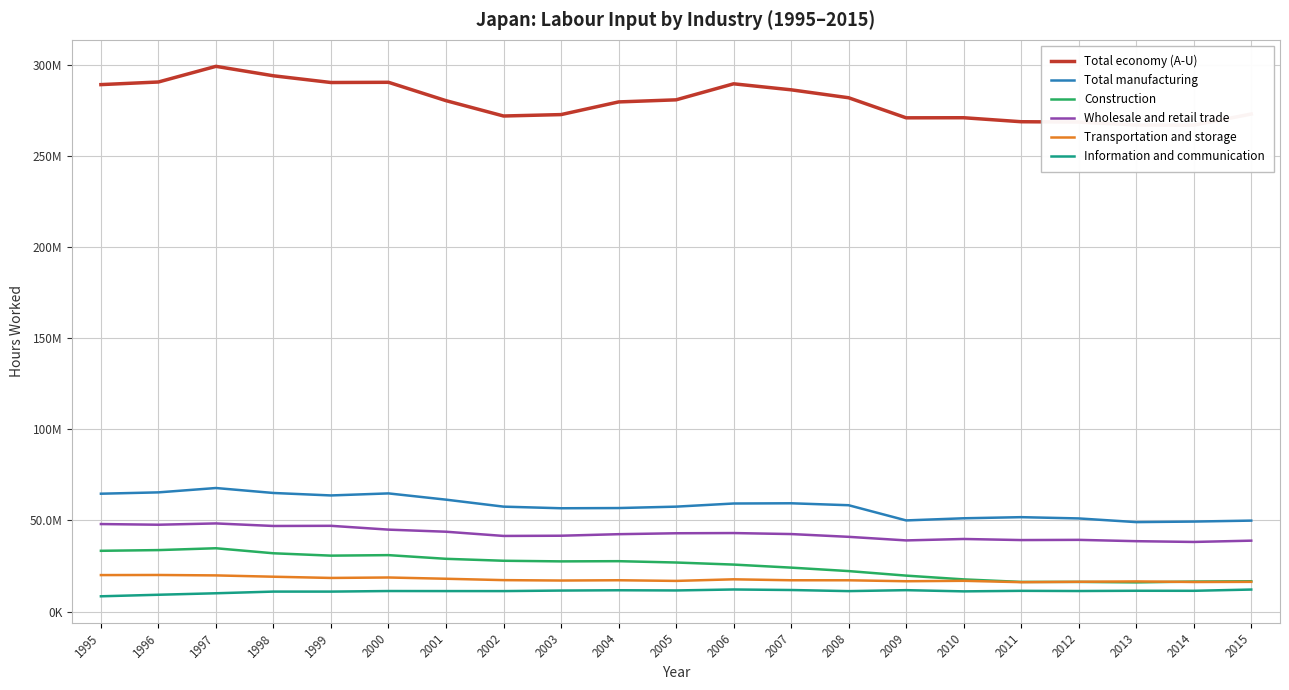

Which series has the largest range (max minus min)?

Total economy (A-U)